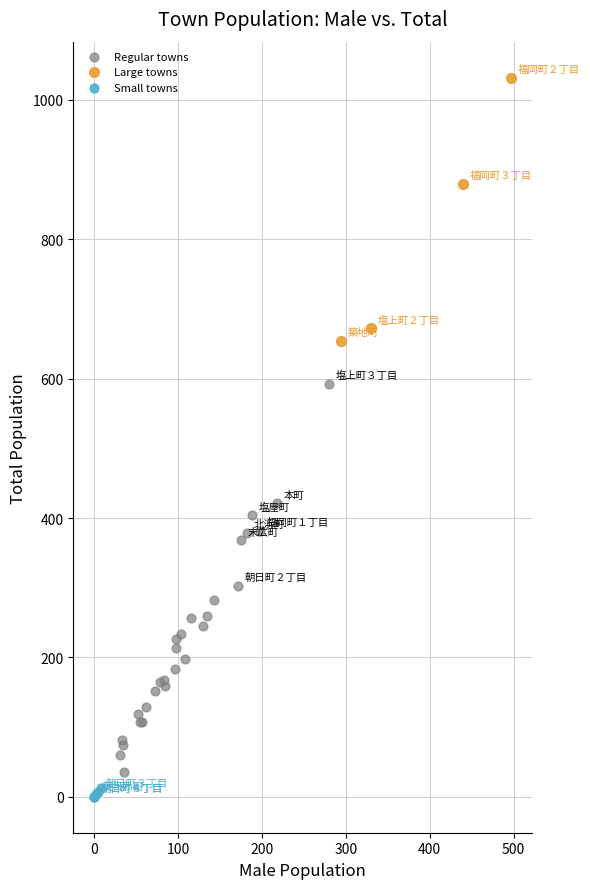

Which series has the widest spread of Y values?

Regular towns